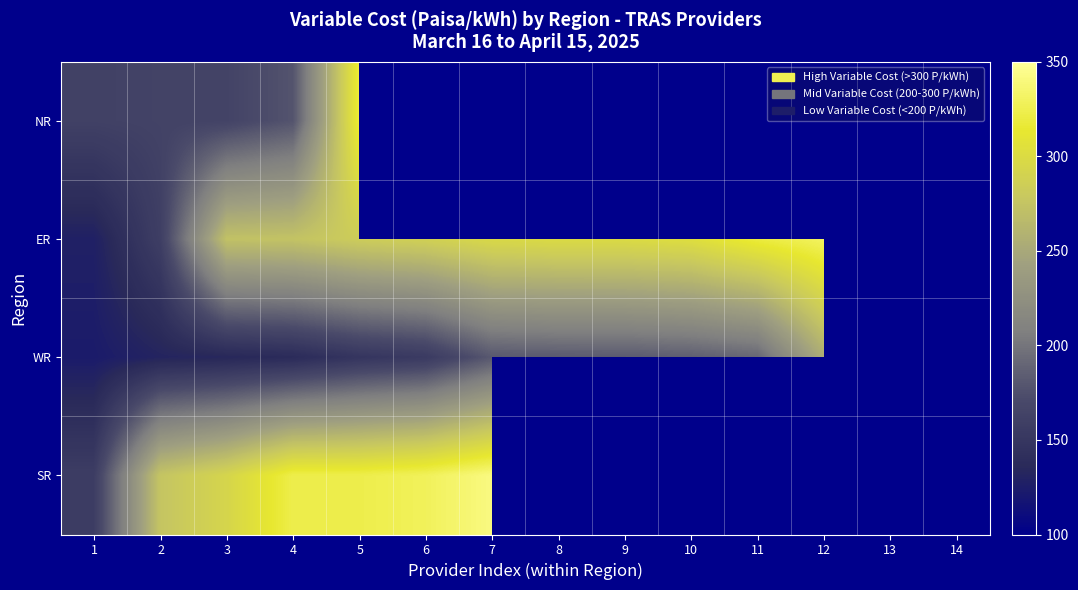

What is the approximate value of SR at 7?

341.4